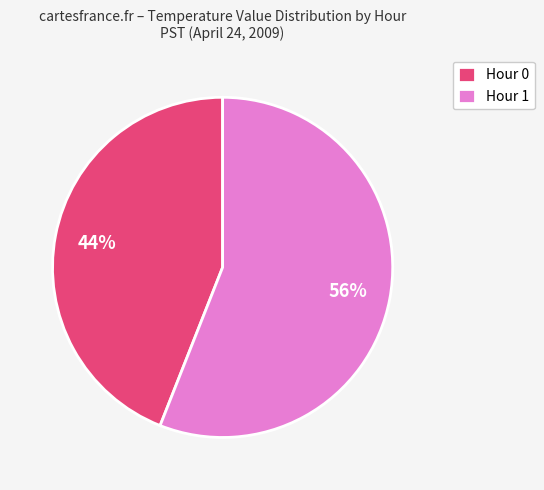

To the nearest percent, what percentage of the pie is Hour 1?

56%